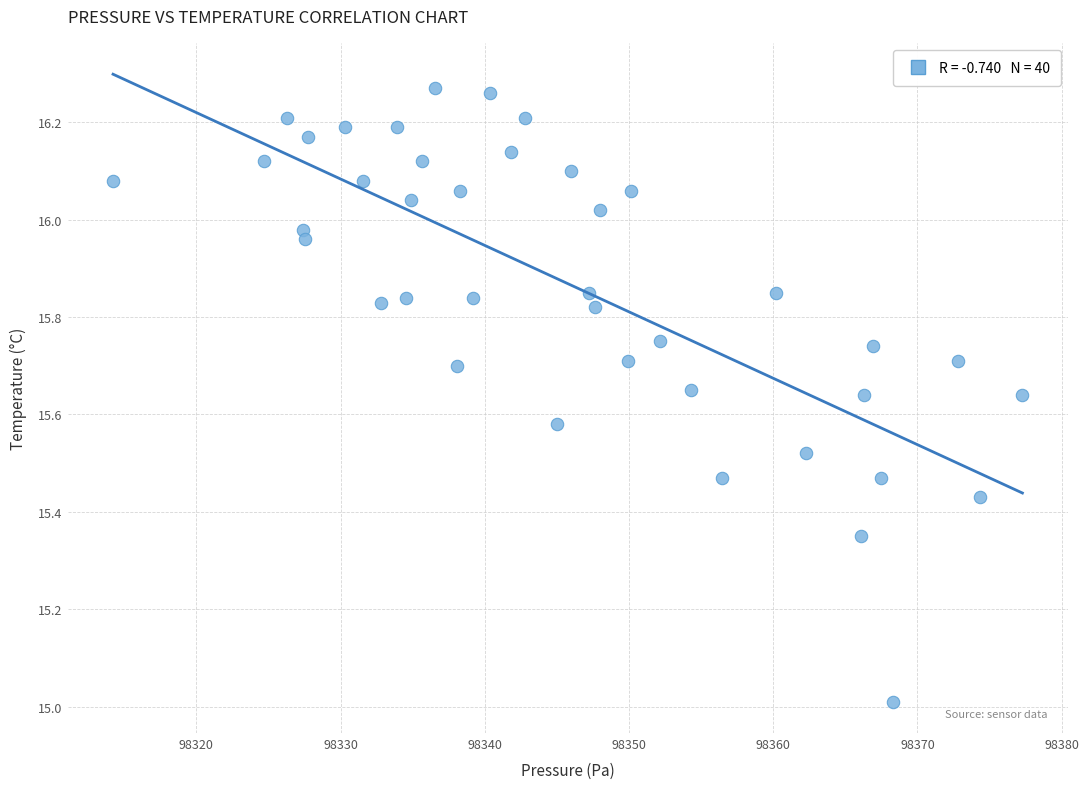

What is the range of X values (max minus min)?

63.1